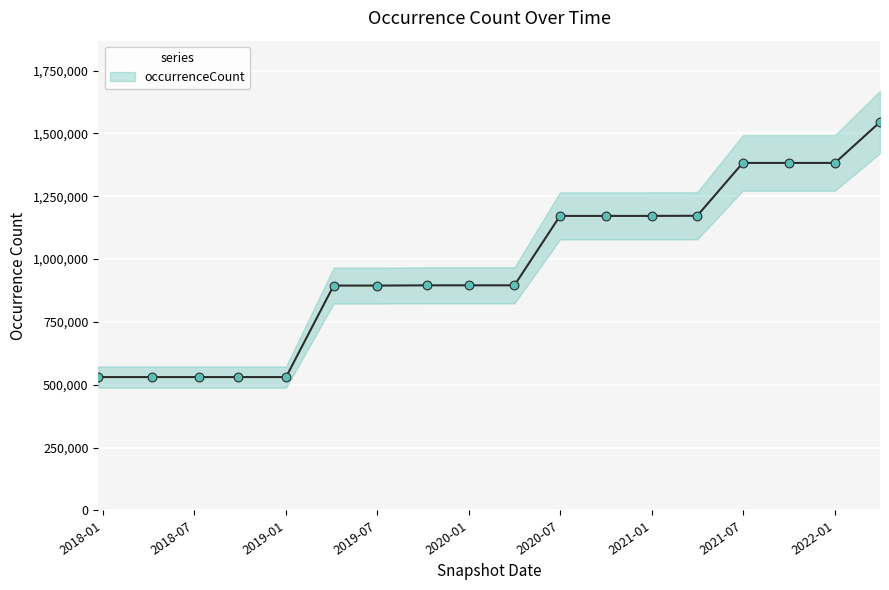

Approximately how many times larger is the value at 2017-12-22 compared to 2021-04-01?

0.5